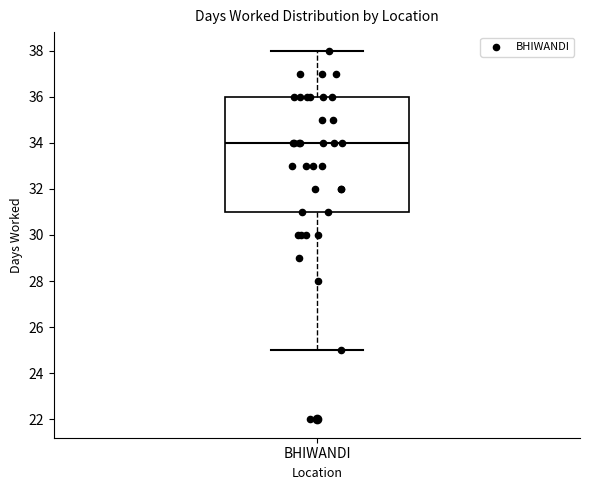

Transcribe this box plot: give where the median line is, the range the box spans, and where the two whiskers end, as read against the y-axis. The values are not printed on the chart, so give them approximately, as read against the axis.

median 34, box 31 to 36, whiskers 25 to 38